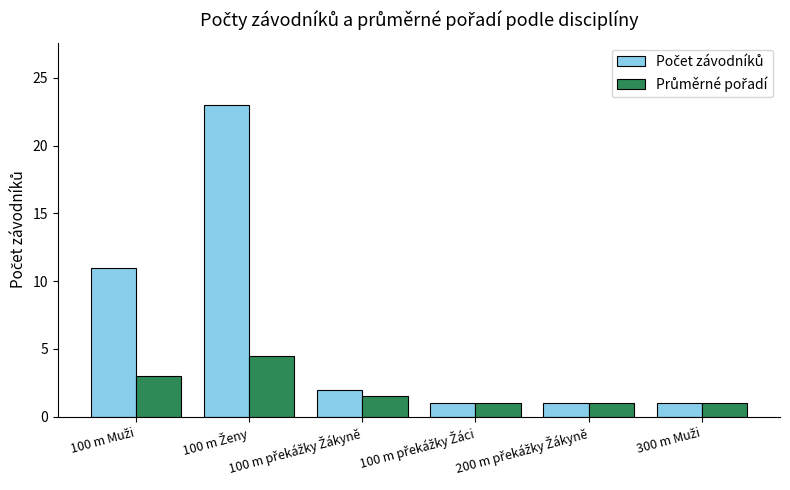

What is the greatest value displayed?

23.0